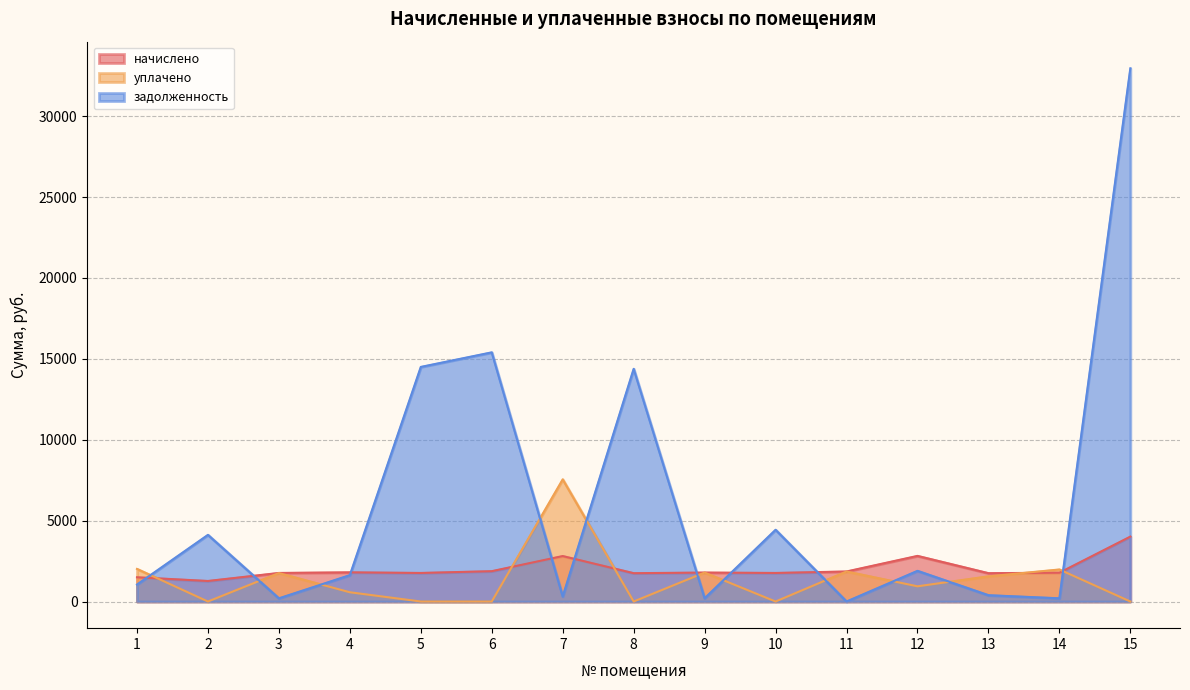

The value of задолженность at 9 is 198.8. True or false?

True